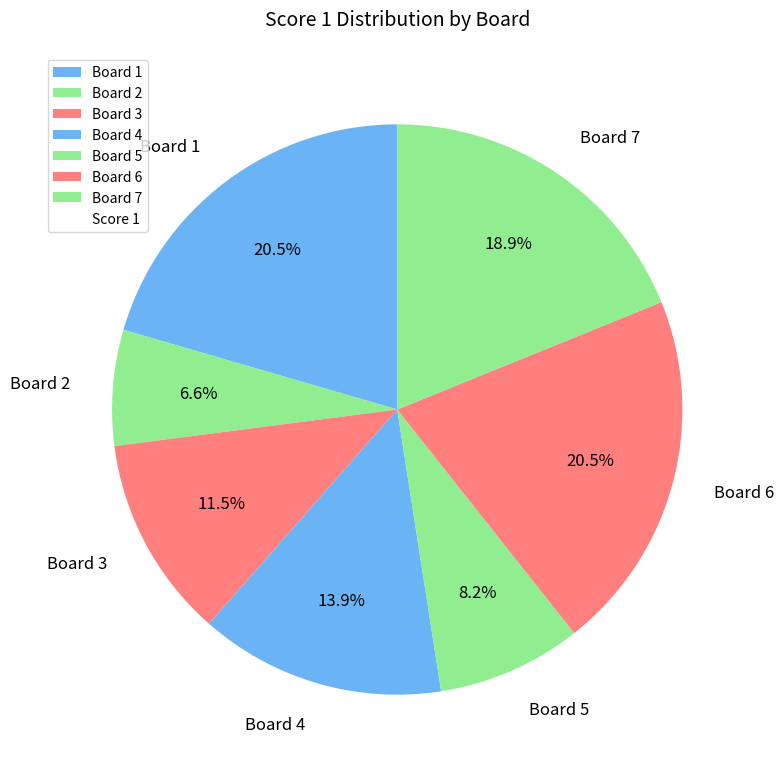

Which slice is the smallest?

Board 2